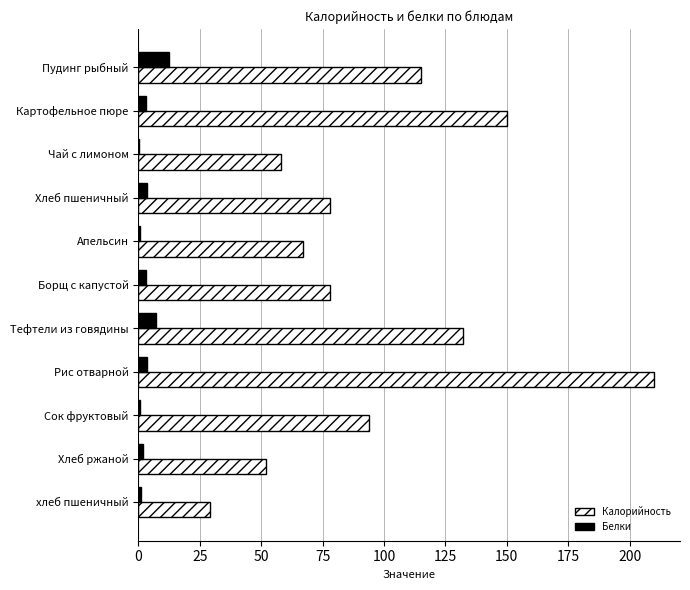

What is the greatest value displayed?

210.0